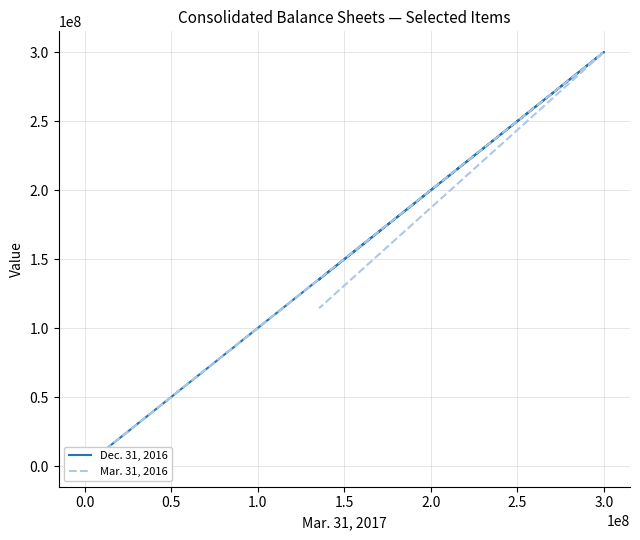

The Dec. 31, 2016 series shows 2000000 at 0.0. True or false?

True